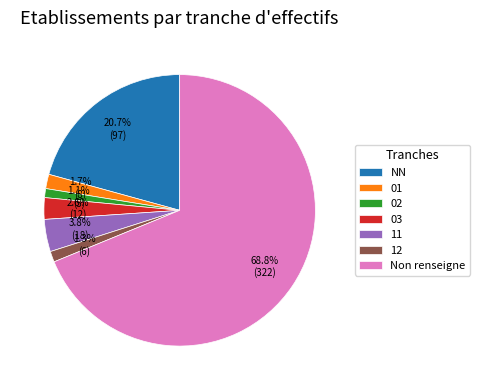

Count the number of slices in the pie.

7